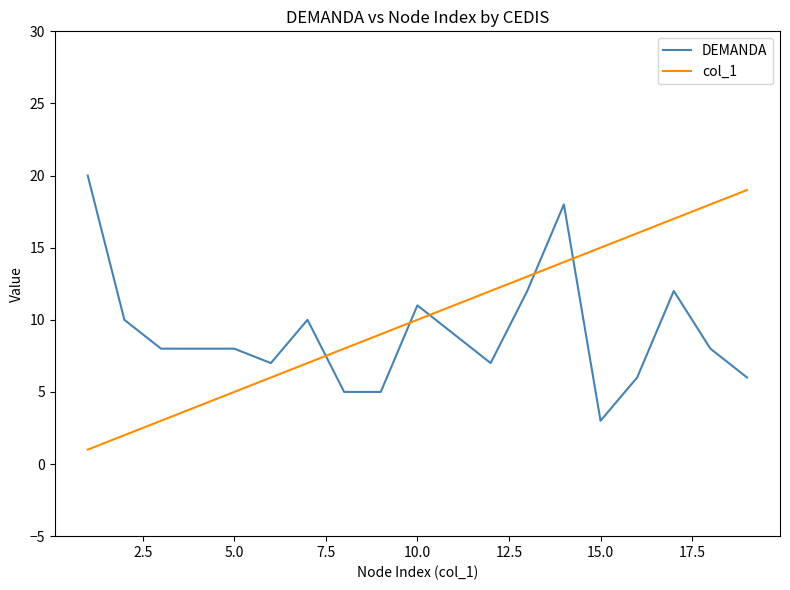

Which series has the largest total across all categories?

col_1